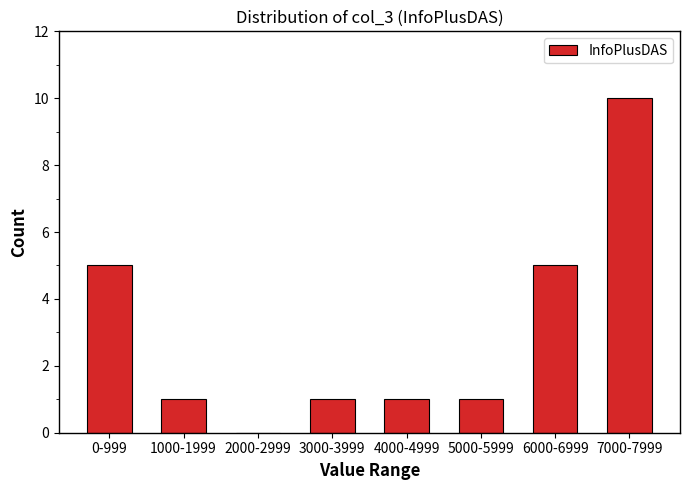

Reading left to right, transcribe all the data shown in this chart.

0-999=5	1000-1999=1	2000-2999=0	3000-3999=1	4000-4999=1	5000-5999=1	6000-6999=5	7000-7999=10